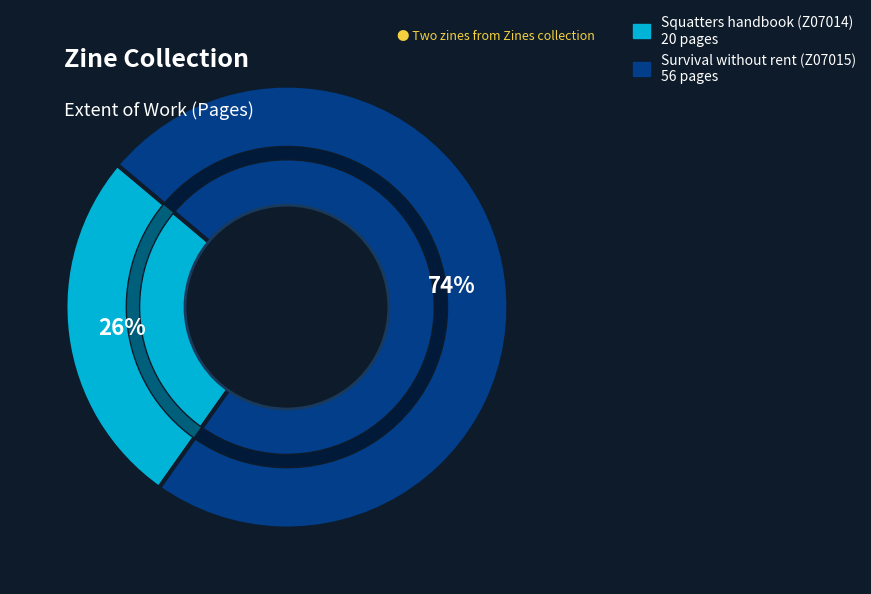

To the nearest percent, what is the combined percentage of Squatters handbook (Z07014) and Survival without rent (Z07015)?

100%